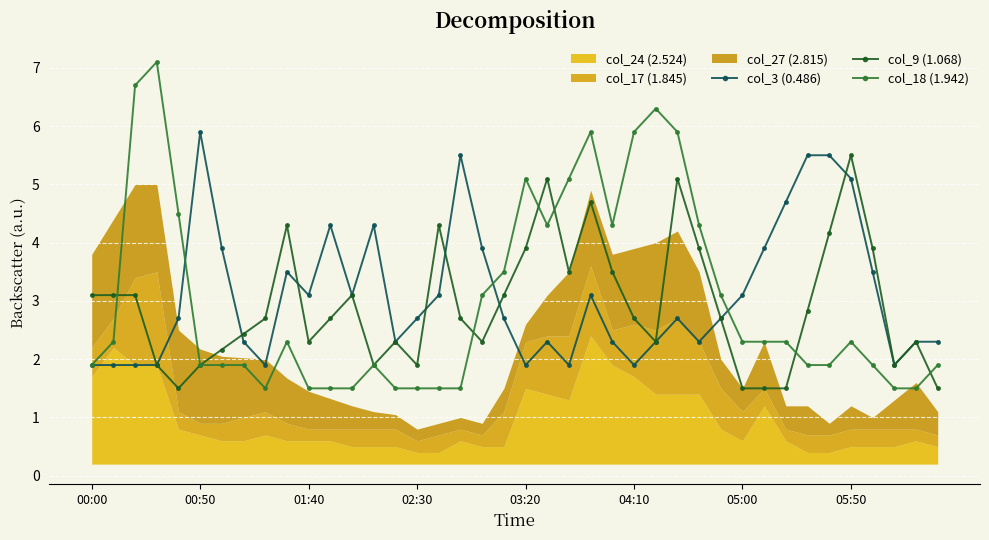

What position from the left is 8?

9